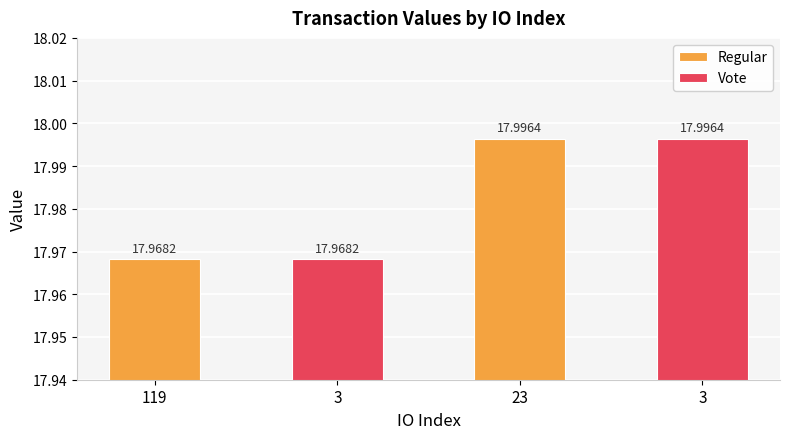

Which category has the highest value in the Vote series?

23